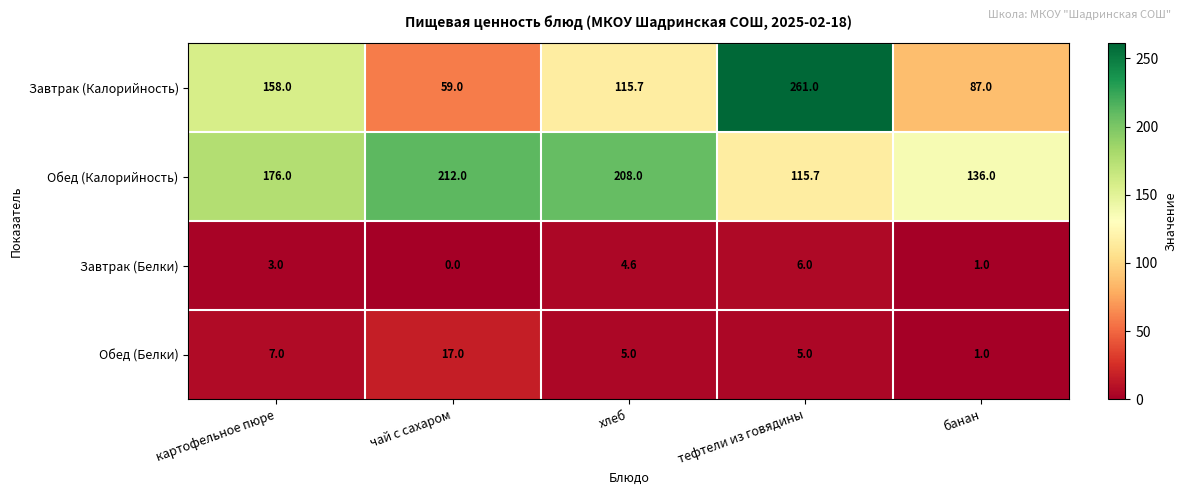

Reading left to right, extract all data points from this chart.

Завтрак (Калорийность): 158.0	59.0	115.7	261.0	87.0
Обед (Калорийность): 176.0	212.0	208.0	115.7	136.0
Завтрак (Белки): 3.0	0.0	4.6	6.0	1.0
Обед (Белки): 7.0	17.0	5.0	5.0	1.0